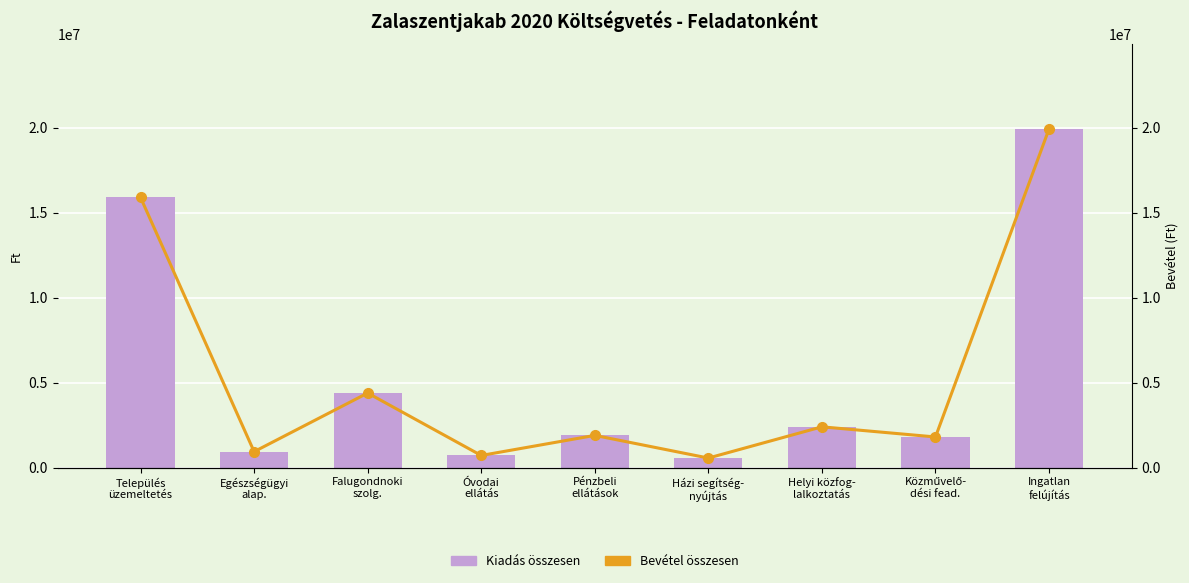

Which series has the widest spread of values?

Kiadás összesen